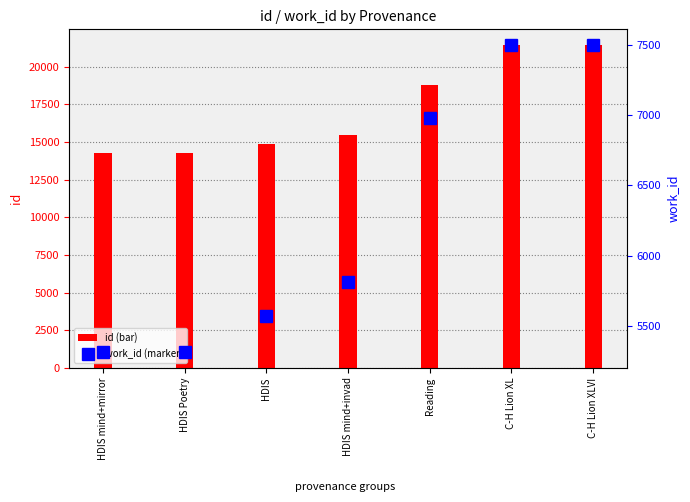

What is the label of the 6th bar from the left?

C-H Lion XL